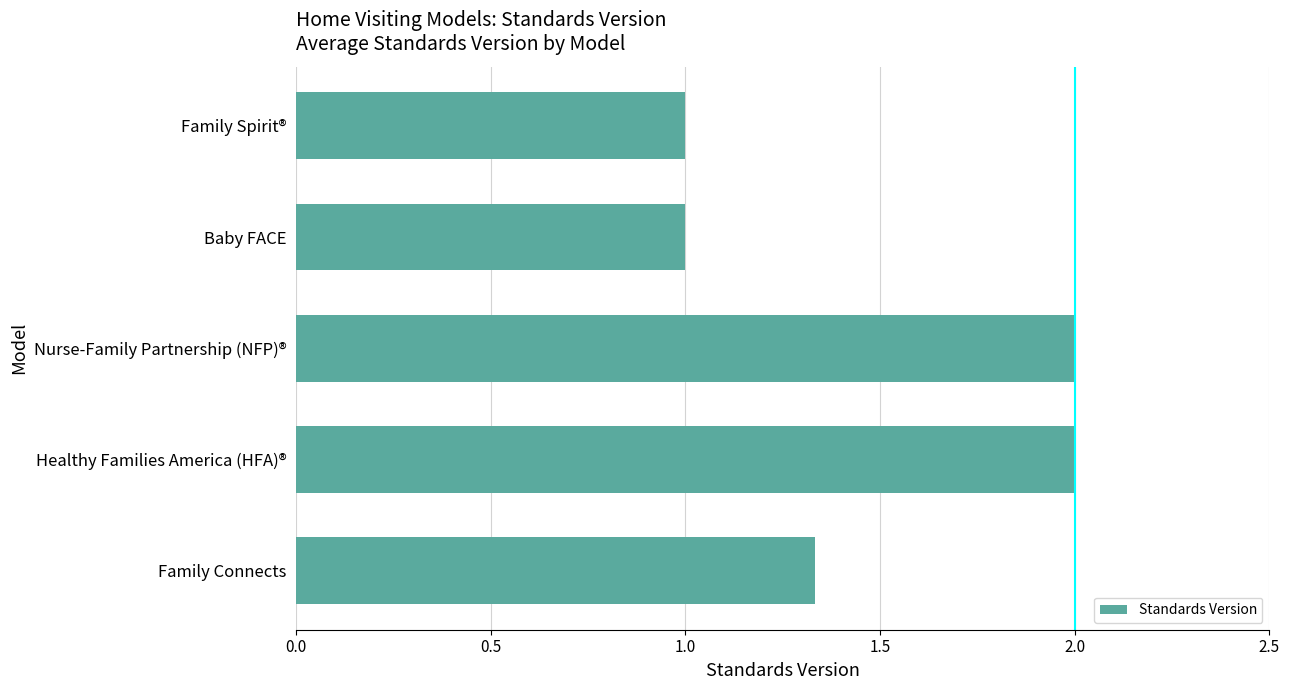

Count the number of categories in the chart.

5